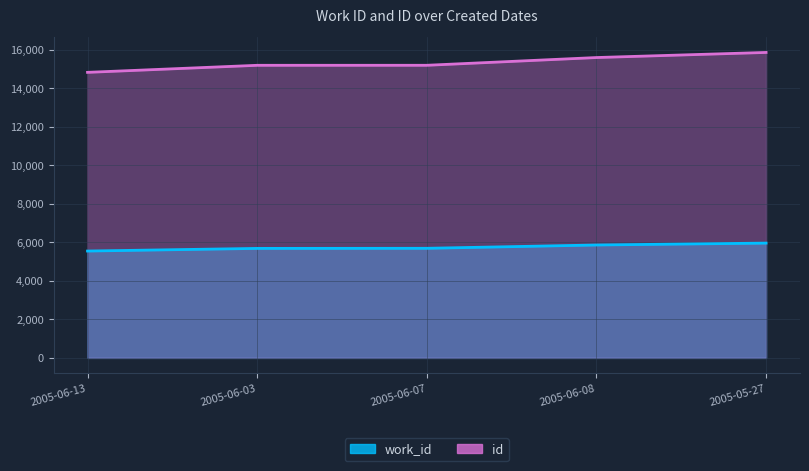

Which has a higher value, 2005-06-03 or 2005-05-27?

2005-05-27